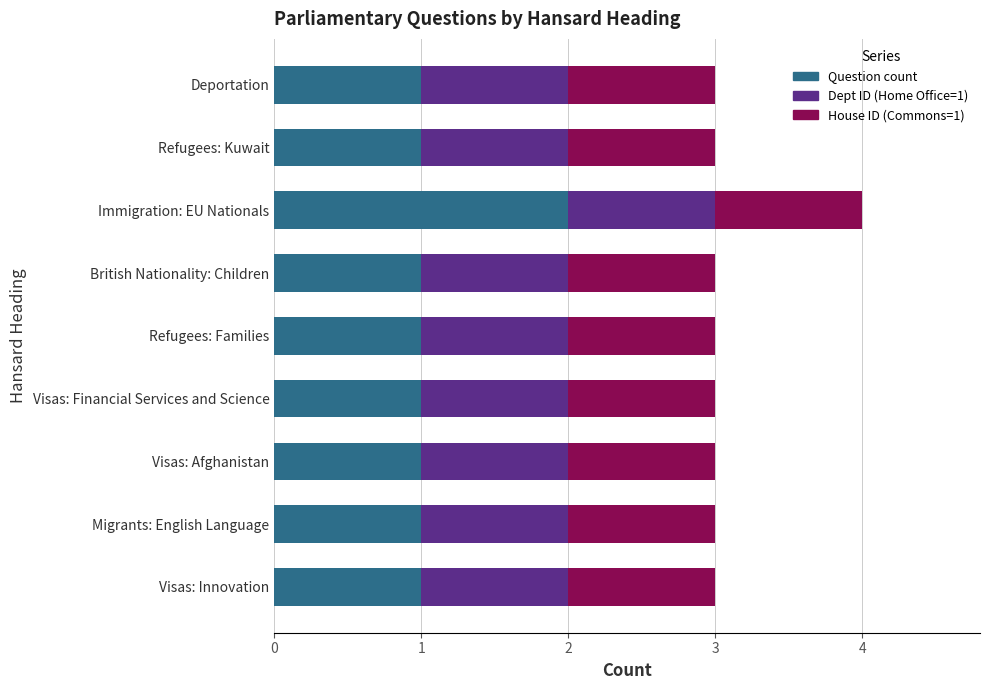

True or false: Question count has a value of 1 at Visas: Financial Services and Science.

True